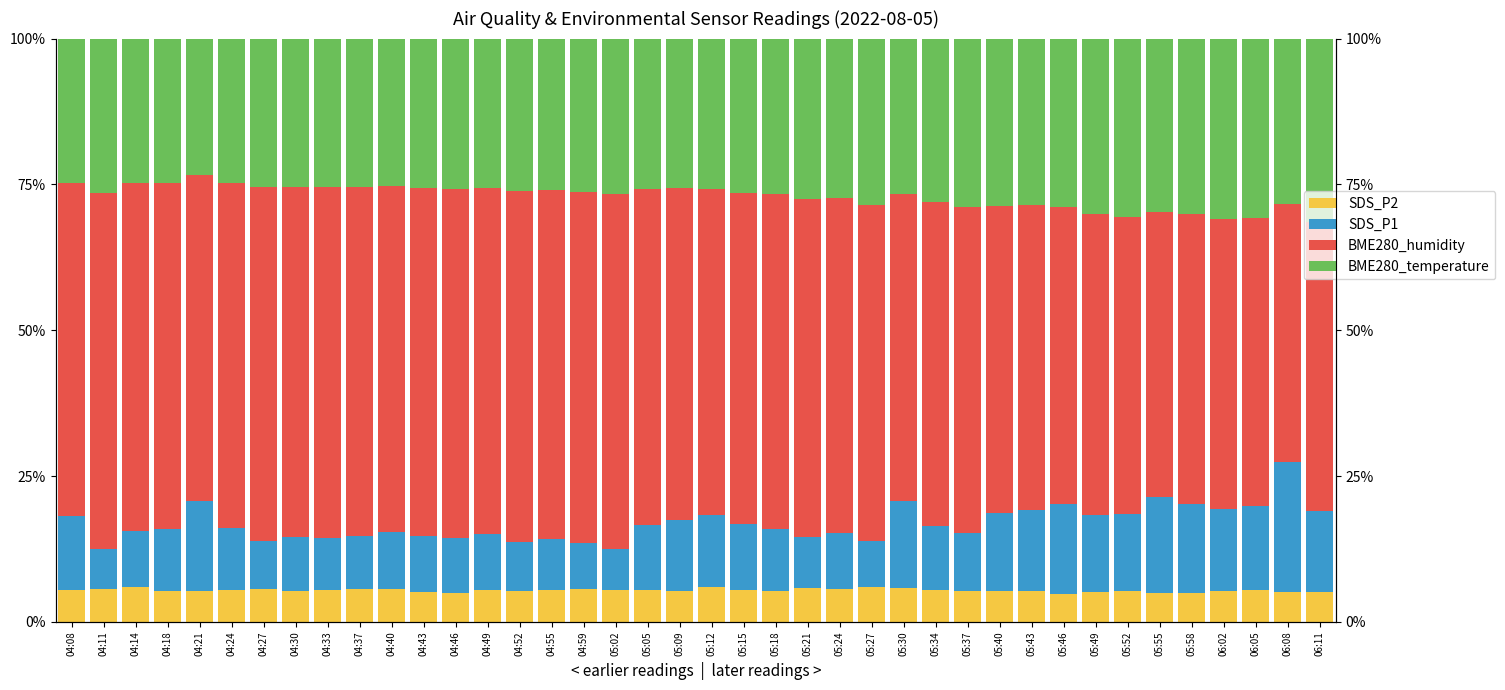

Which series has the widest spread of values?

BME280_humidity